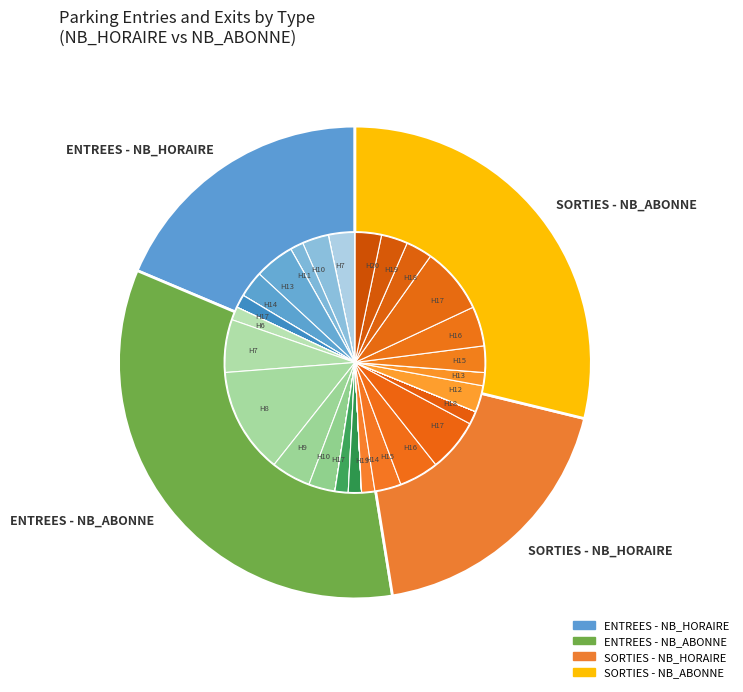

Count the number of slices in the pie.

4